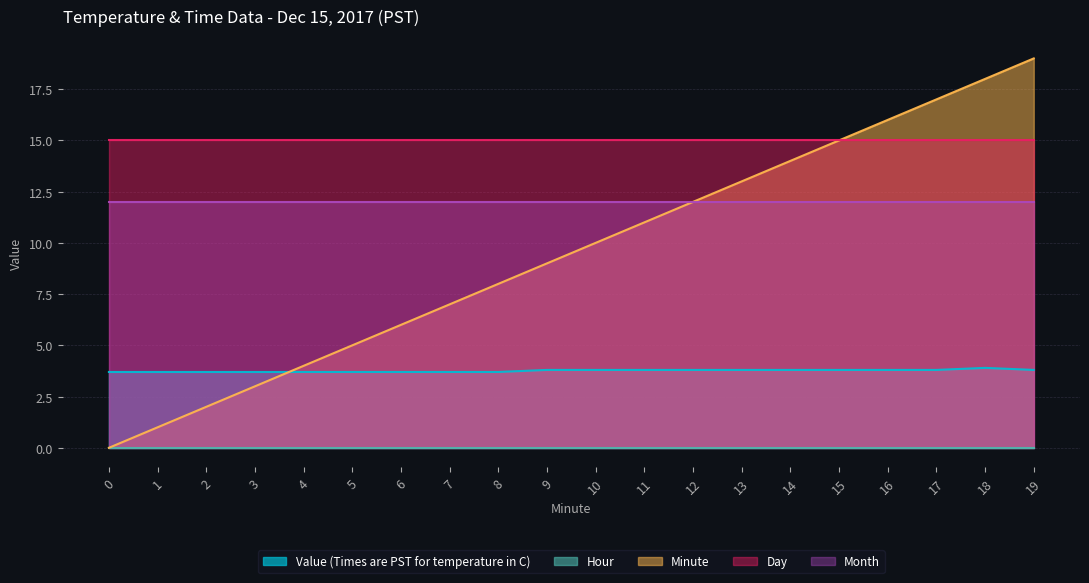

Is it true that Day equals 15.0 at 13?

True